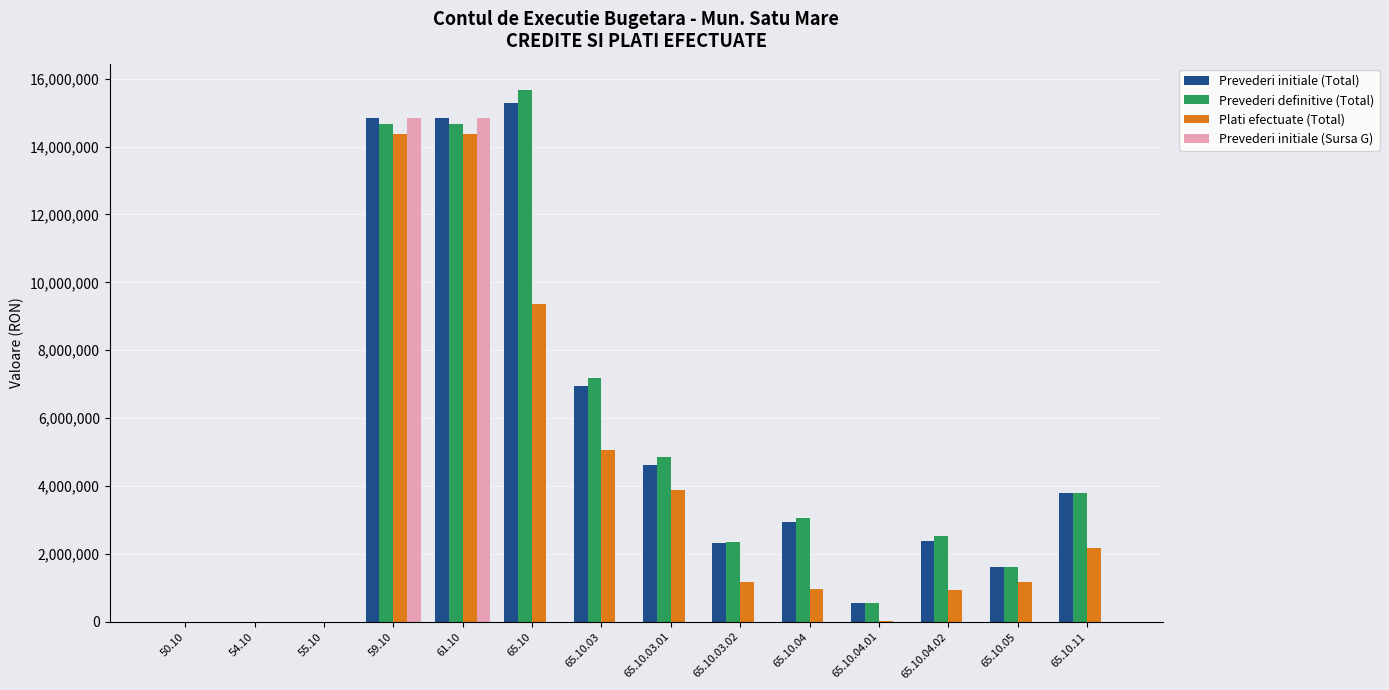

What is the sum of all Prevederi definitive (Total) values?

70880964